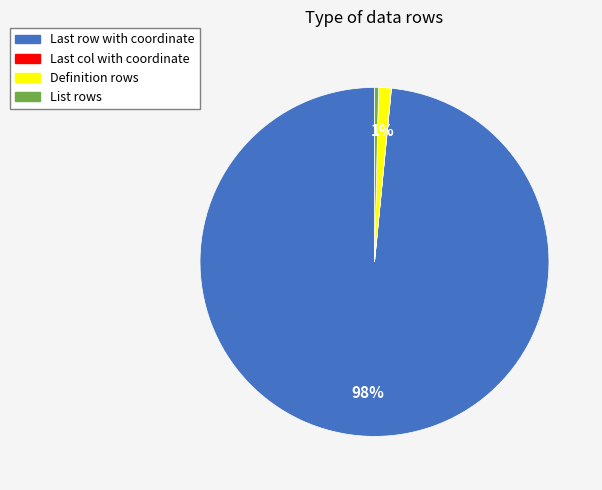

What is the largest slice in the pie chart?

Last row with coordinate